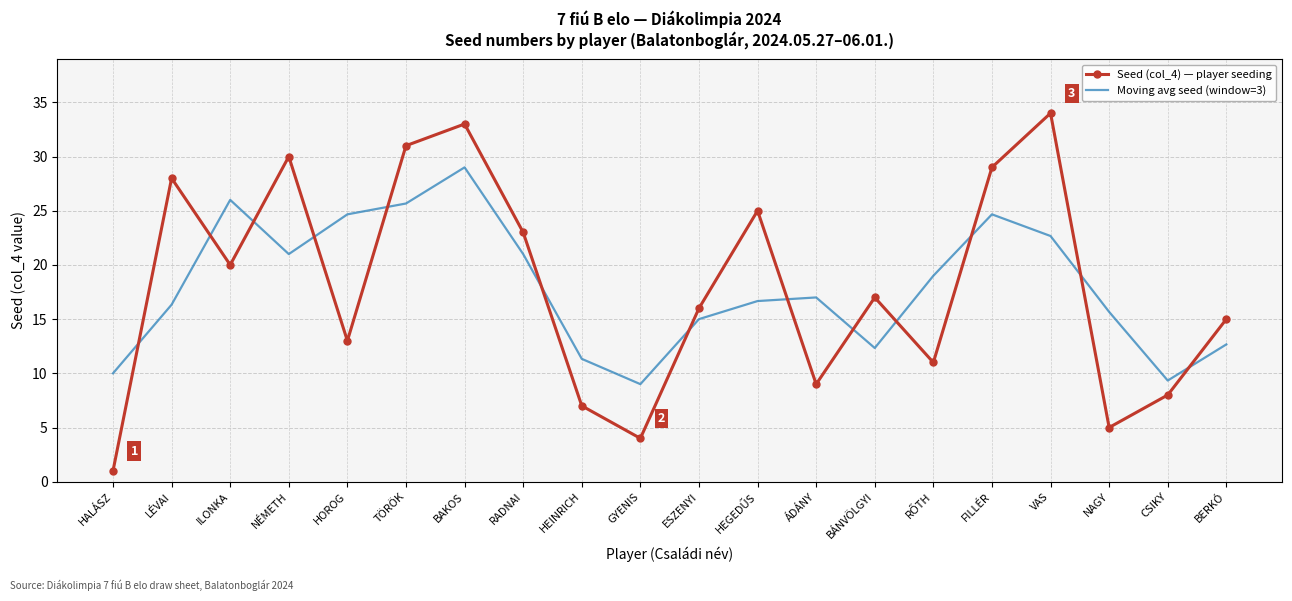

In Seed (col_4) — player seeding, how many points are lower than both neighbors (excluding endpoints)?

6